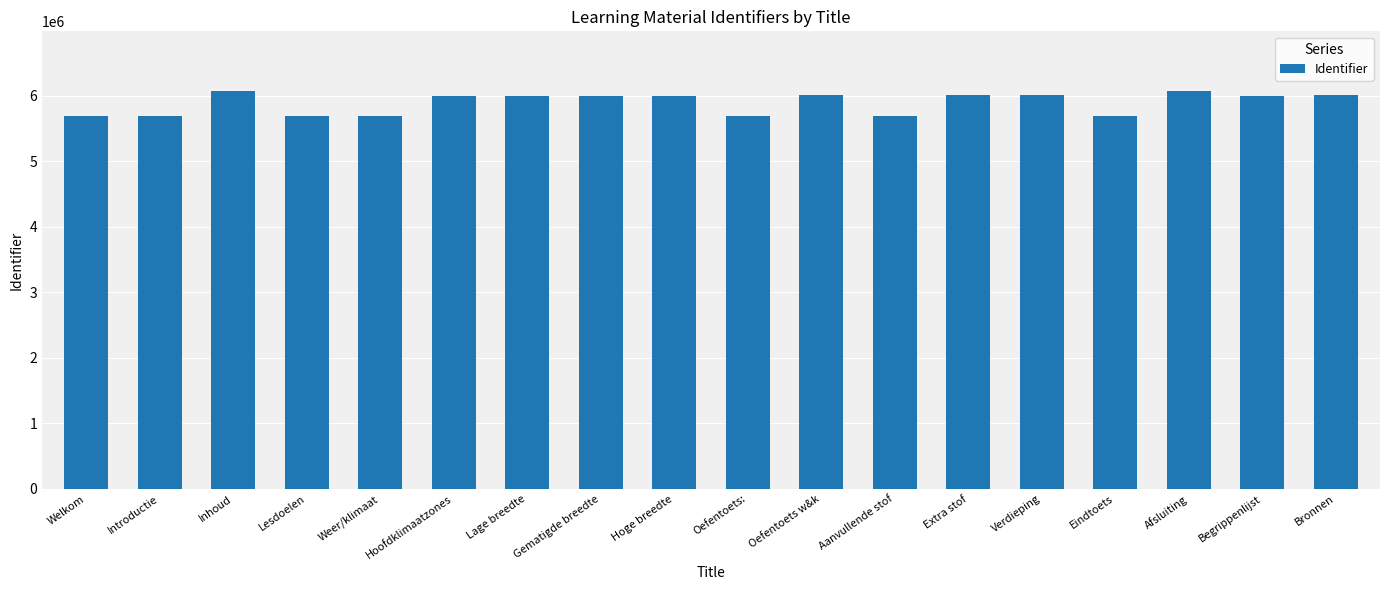

True or false: the data shows 3027465 at Bronnen.

False